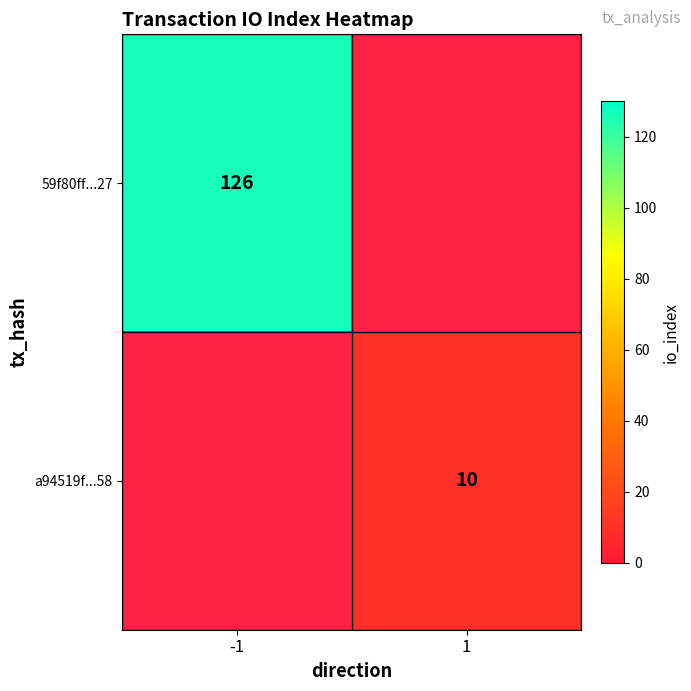

Count the number of data series in this chart.

2